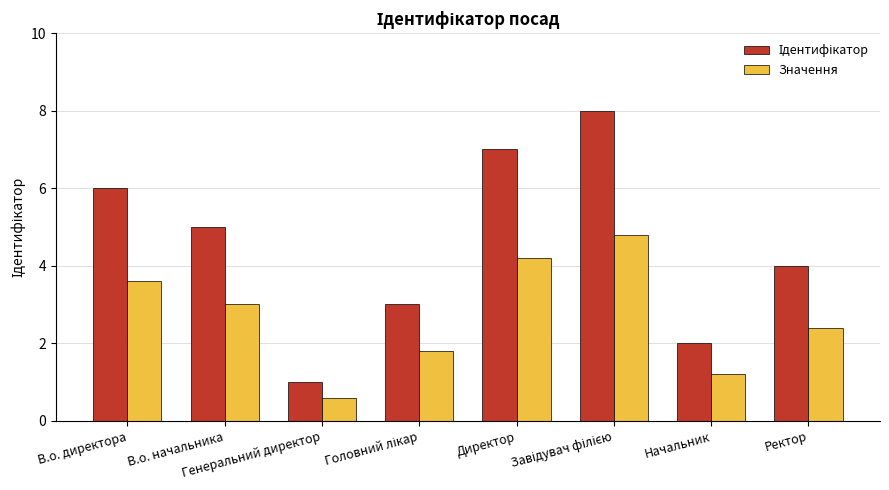

What is the smallest value displayed?

0.6